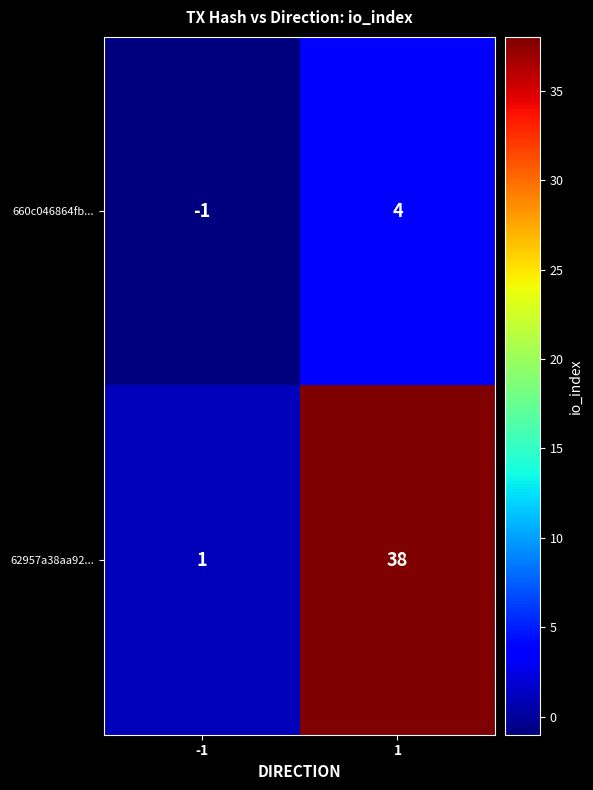

Rank the categories by 660c046864fb... value from highest to lowest.

1, -1